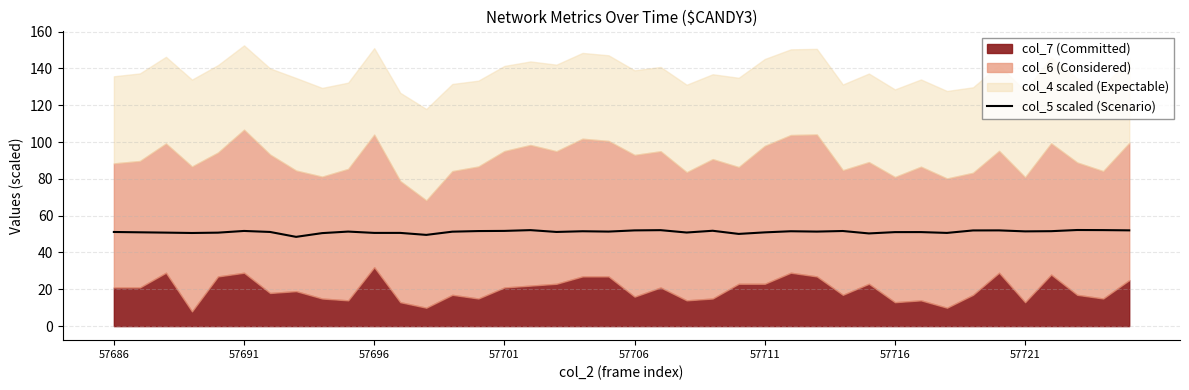

What is the change in value from 13 to 28?

+0.4